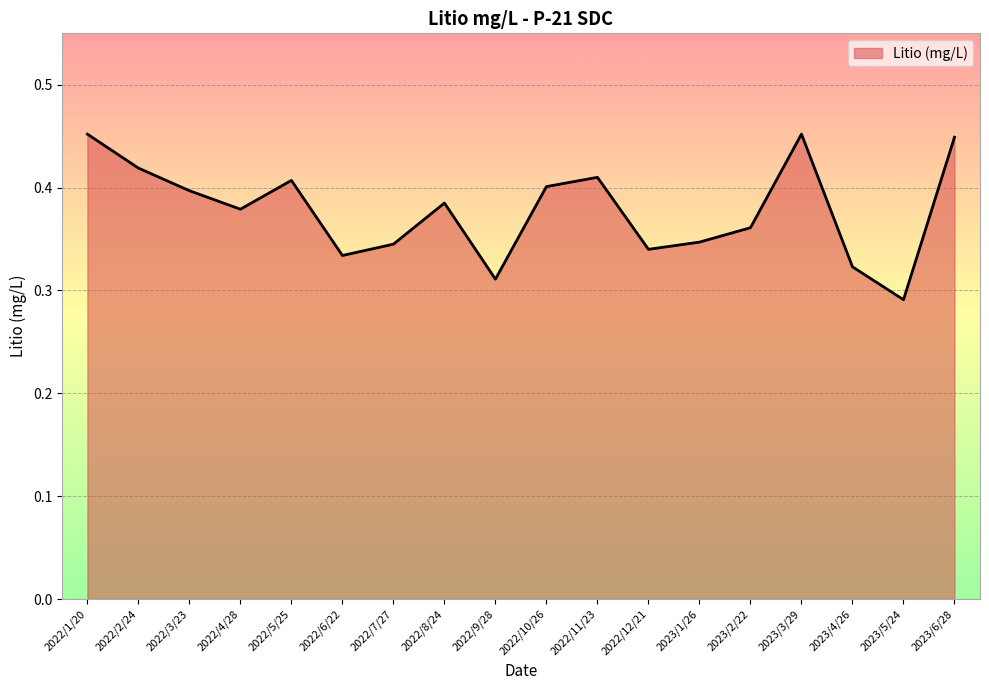

At which category does the data reach its first local valley?

2022/4/28